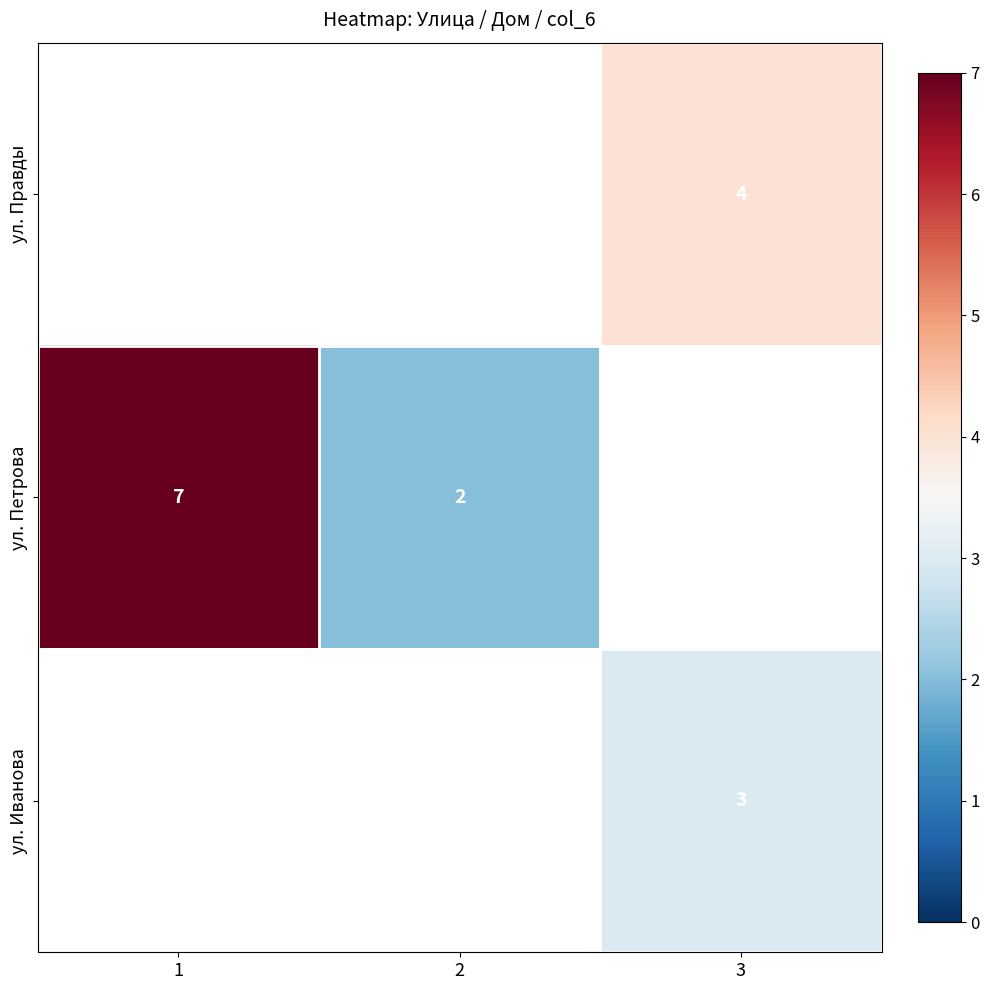

True or false: ул. Иванова has a value of 1 at 3.

False